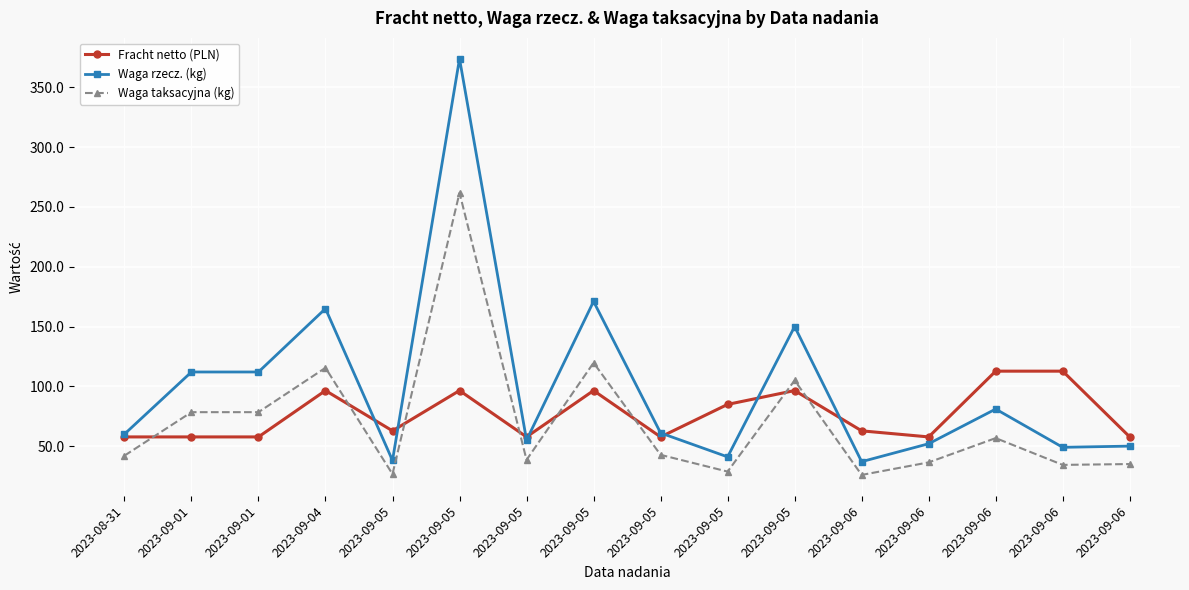

At which label does Fracht netto (PLN) first exceed 62?

2023-09-04